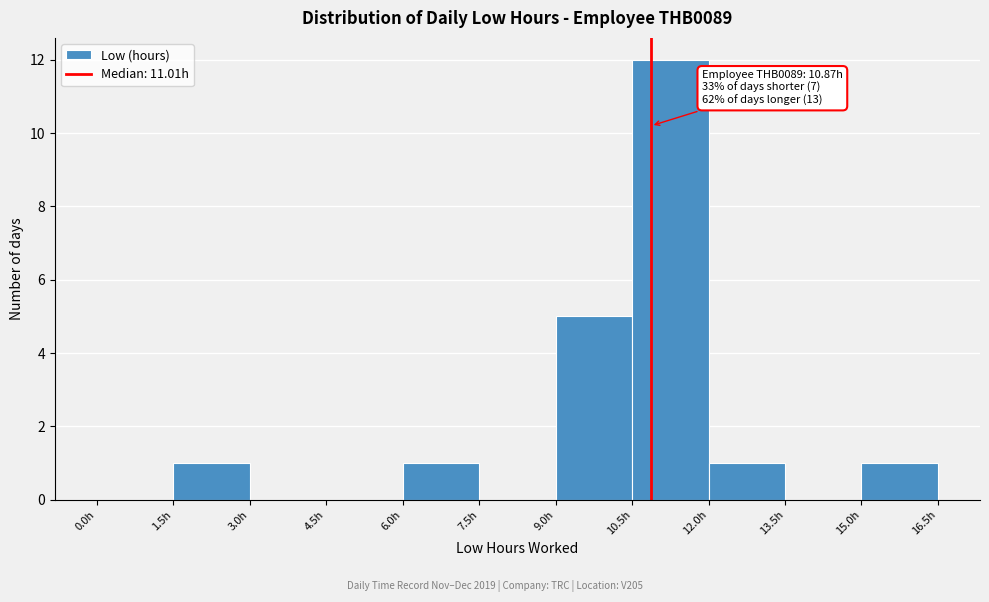

Which range on the x-axis has the tallest bar?

10.5 to 12.0